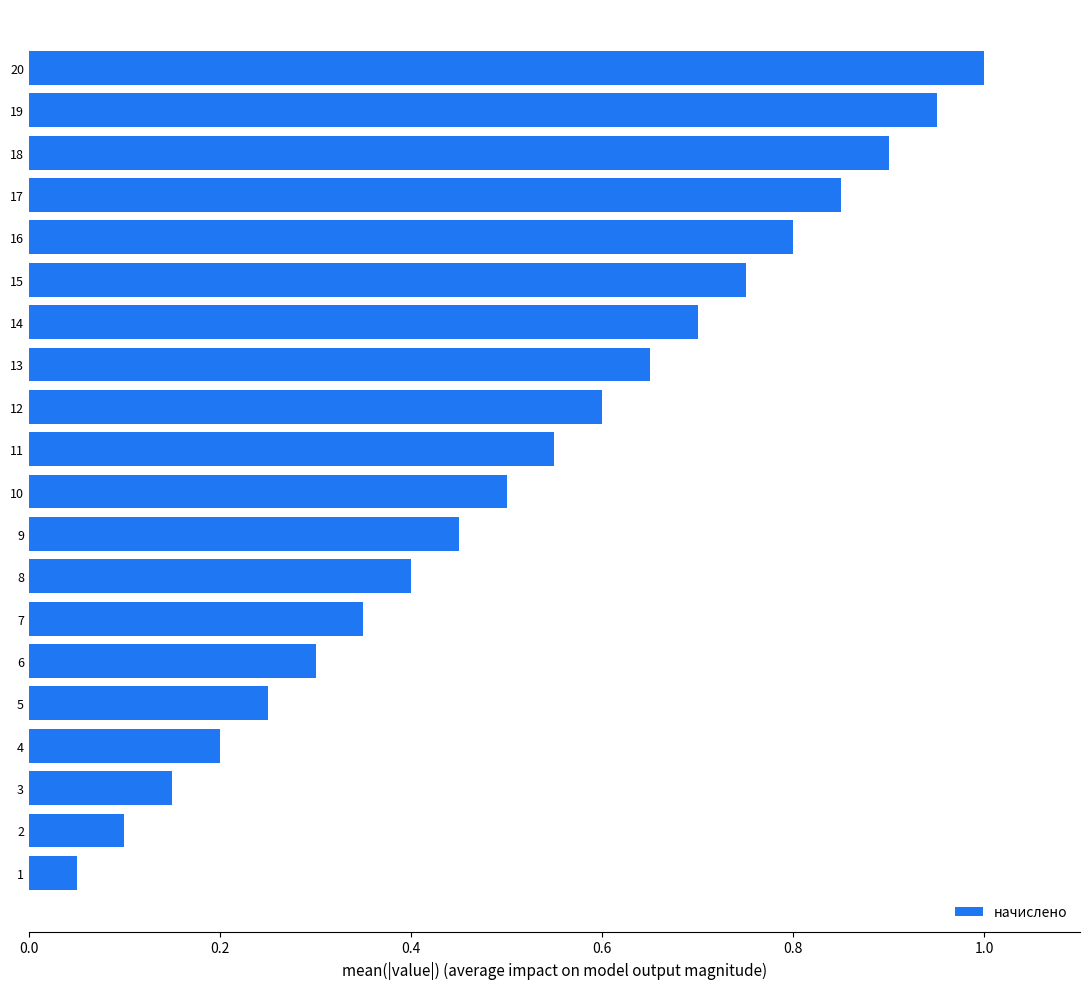

What is the sum of all values?

10.5